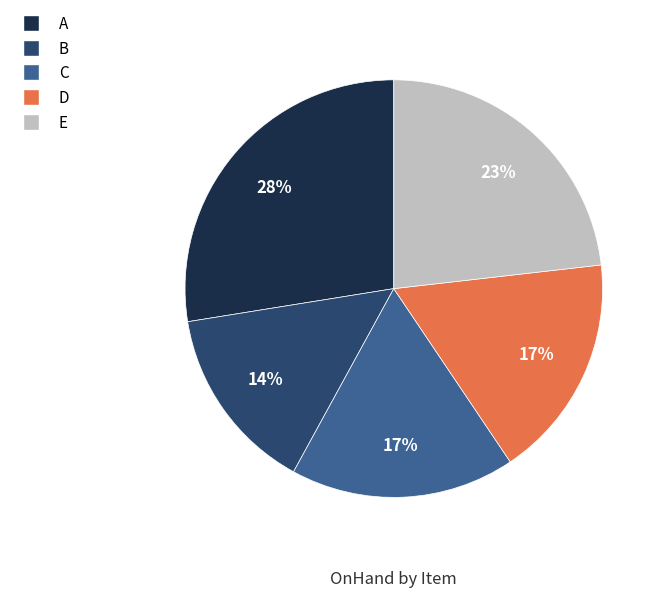

What is the ratio of the value at B to the value at E?

0.6